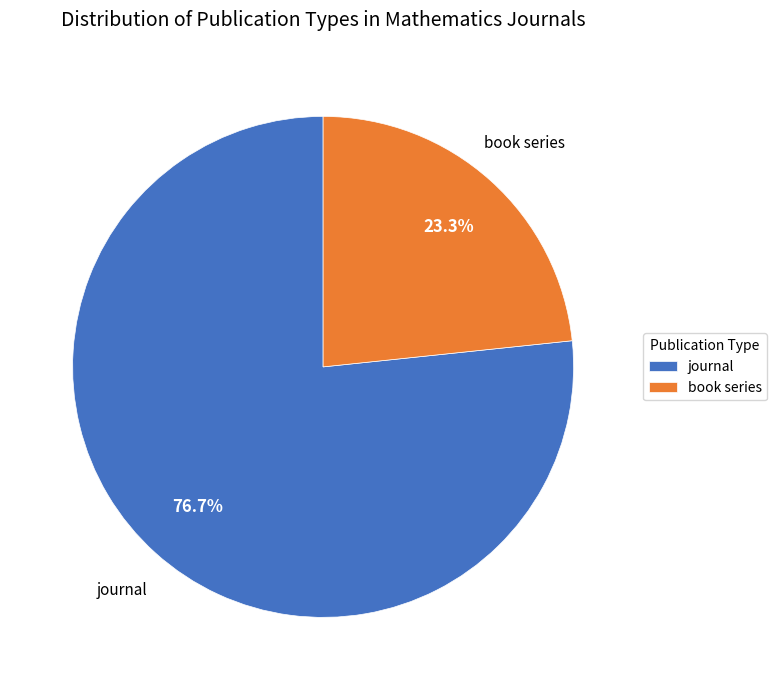

How many slices are in this pie chart?

2